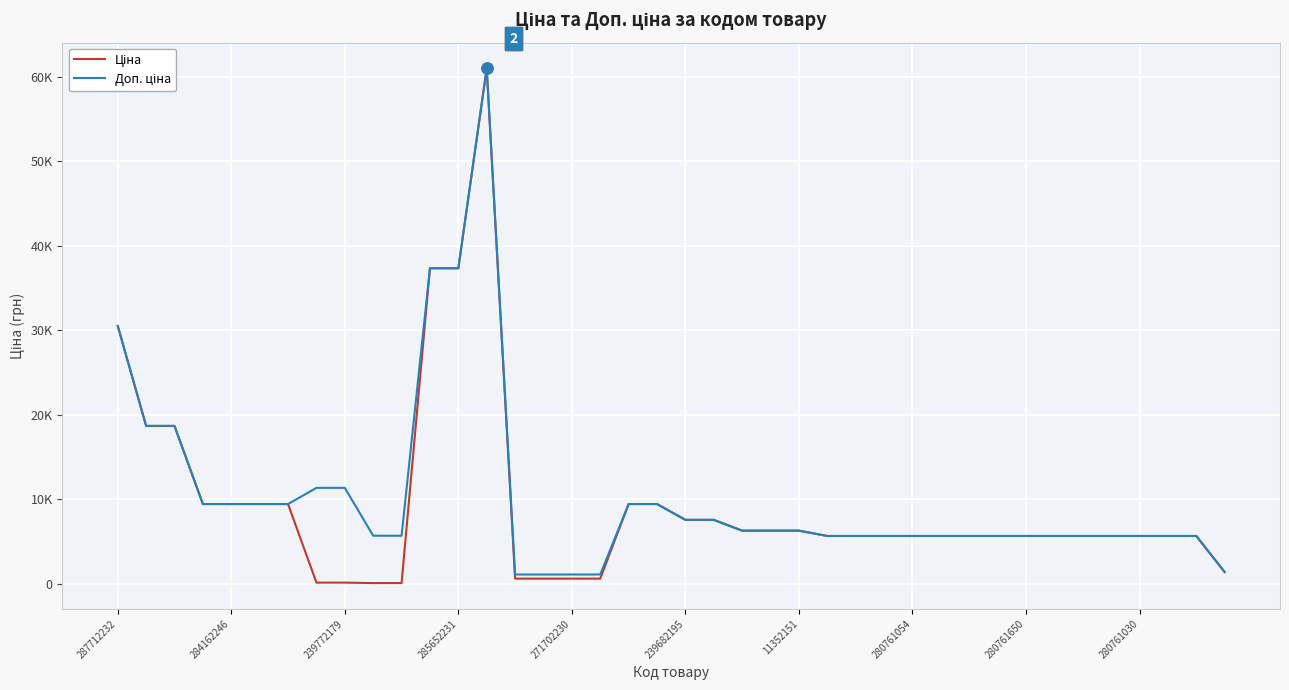

List the series in order of their overall mean, lowest first.

Ціна, Доп. ціна